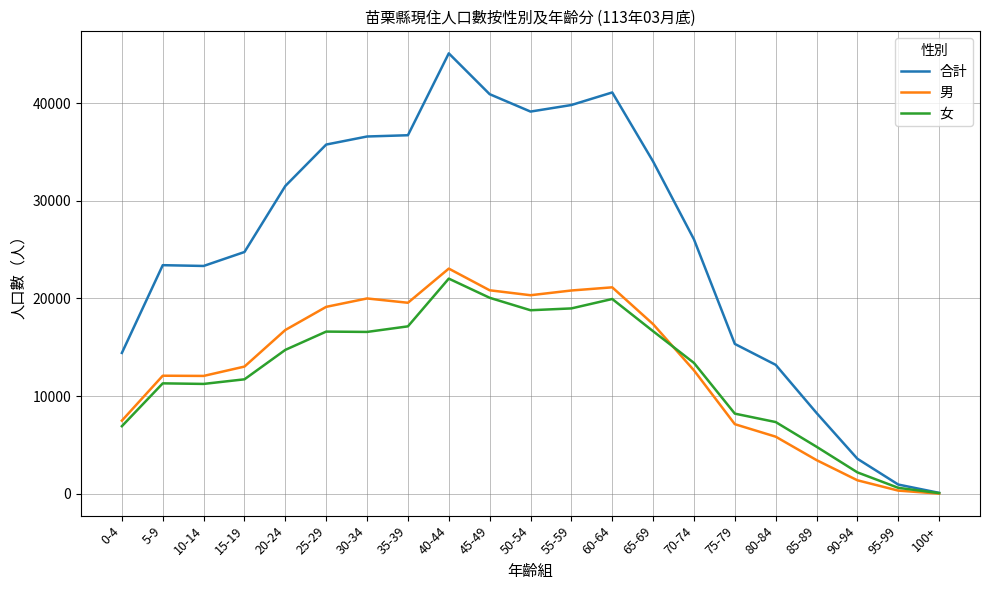

What is the lowest value of the 男 series?

27